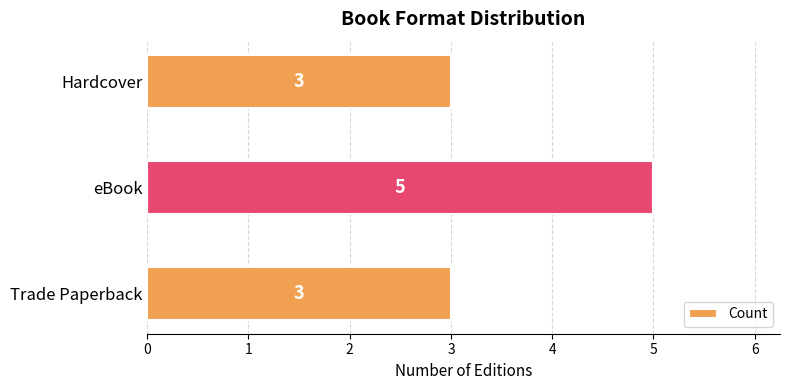

How many values exceed 3?

1